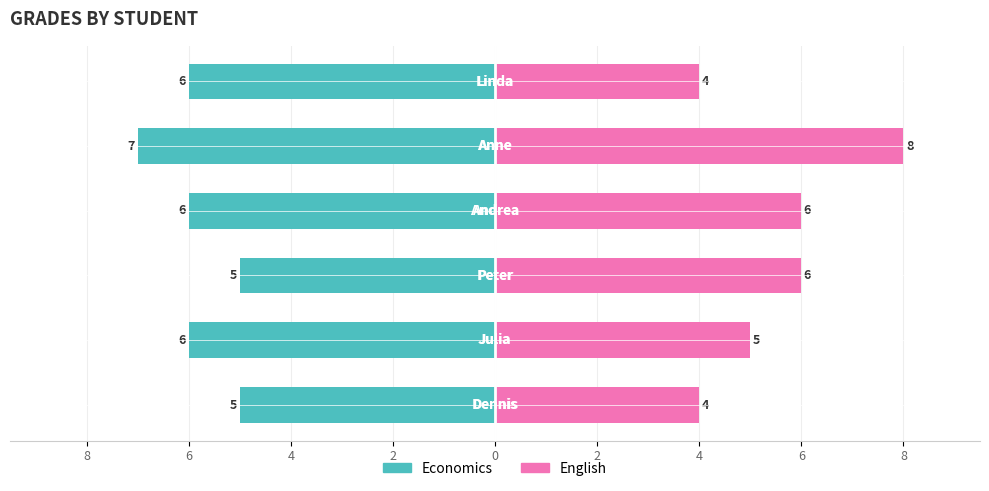

How many bars are there in each group?

2